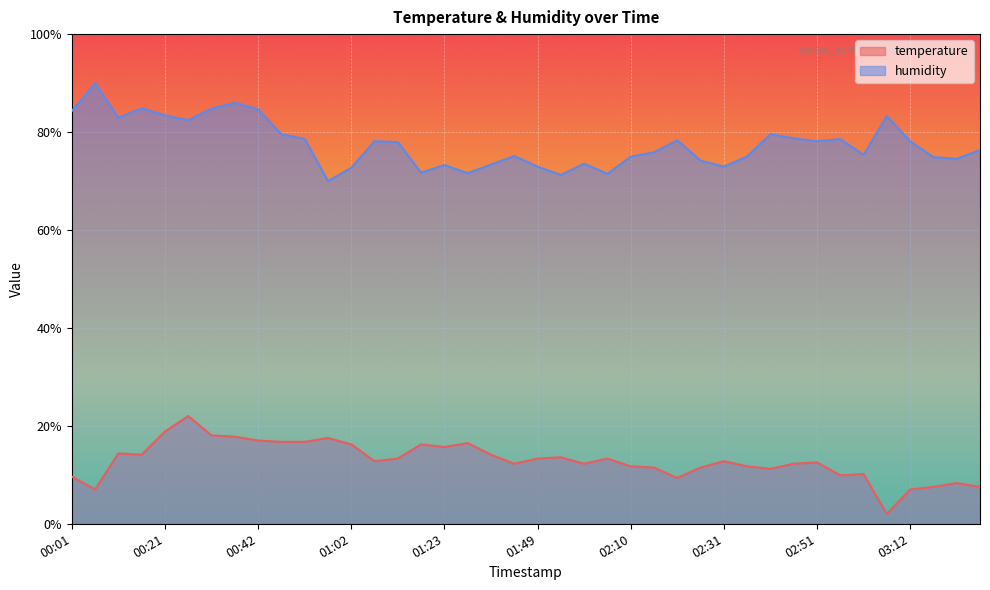

Rank the series at 03:02 from highest to lowest value.

humidity, temperature